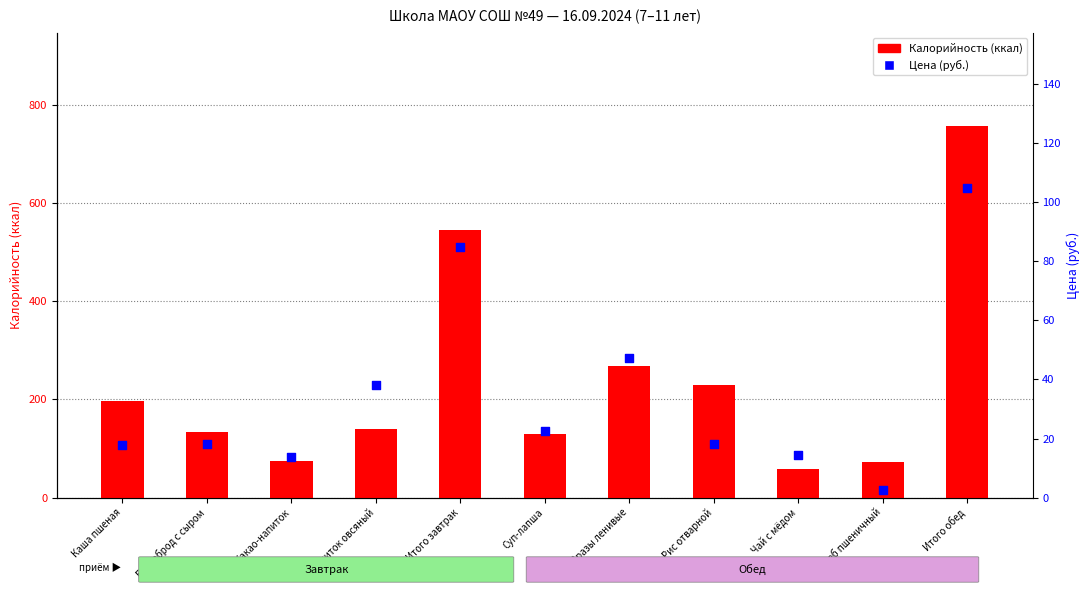

Which series has the largest total across all categories?

Калорийность